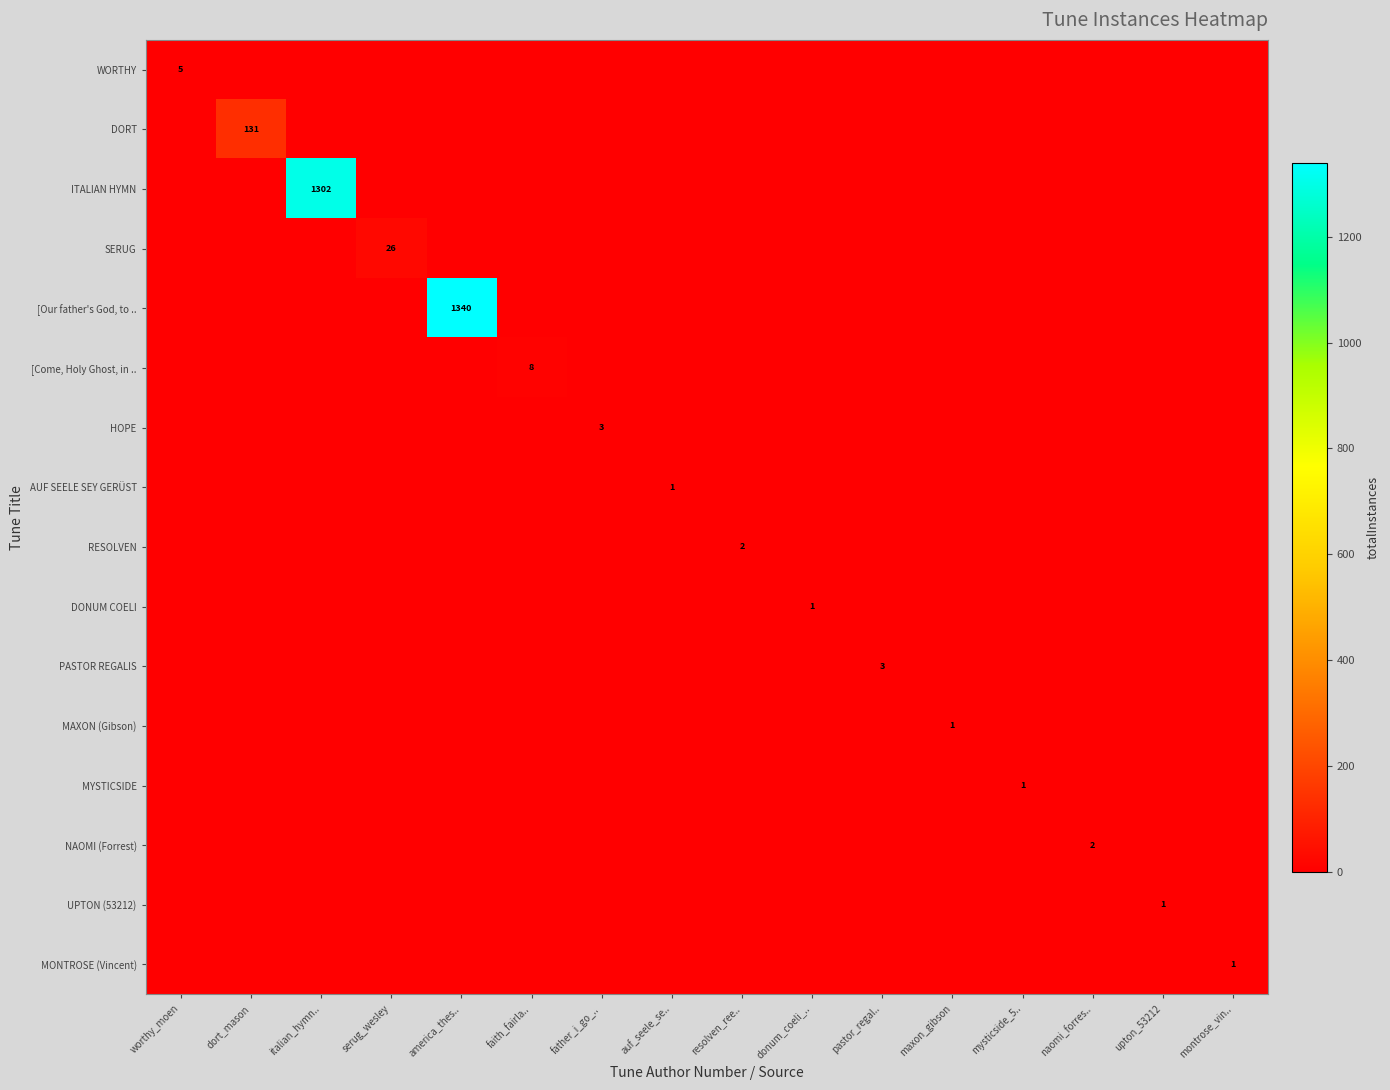

Which series changed the most between maxon_gibson and montrose_vin..?

MAXON (Gibson)